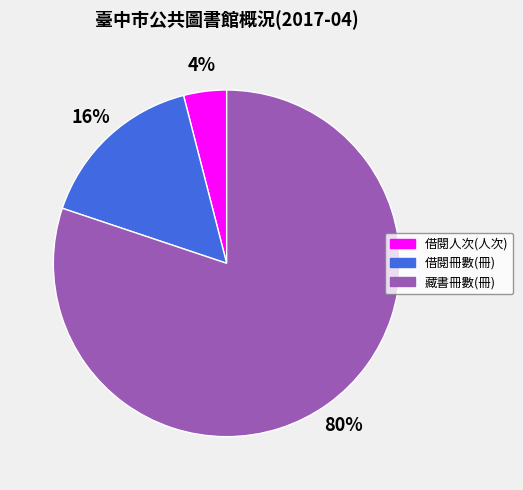

What is the largest slice in the pie chart?

藏書冊數(冊)